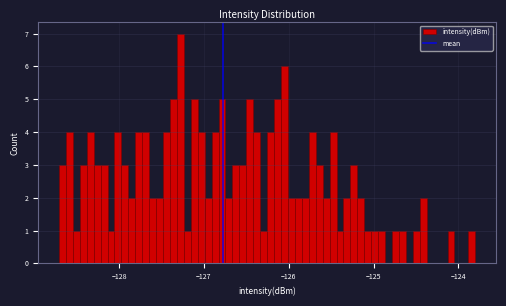

Read against the x-axis, roughly where is the centre of the tallest bar?

-127.3